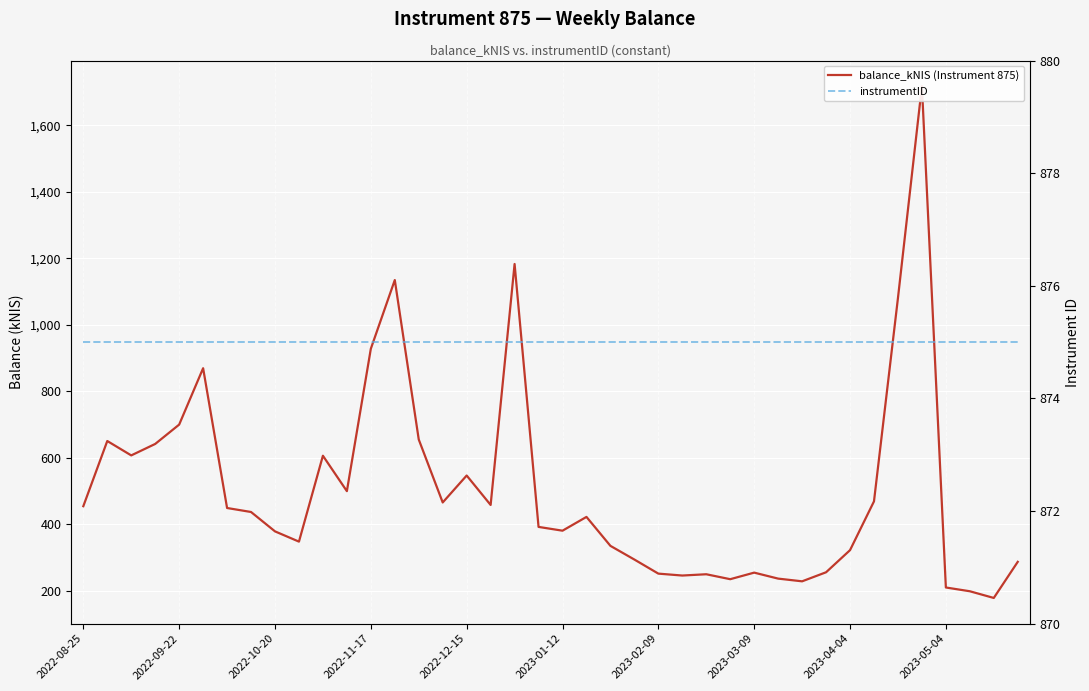

What is the highest value of the instrumentID series?

875.0